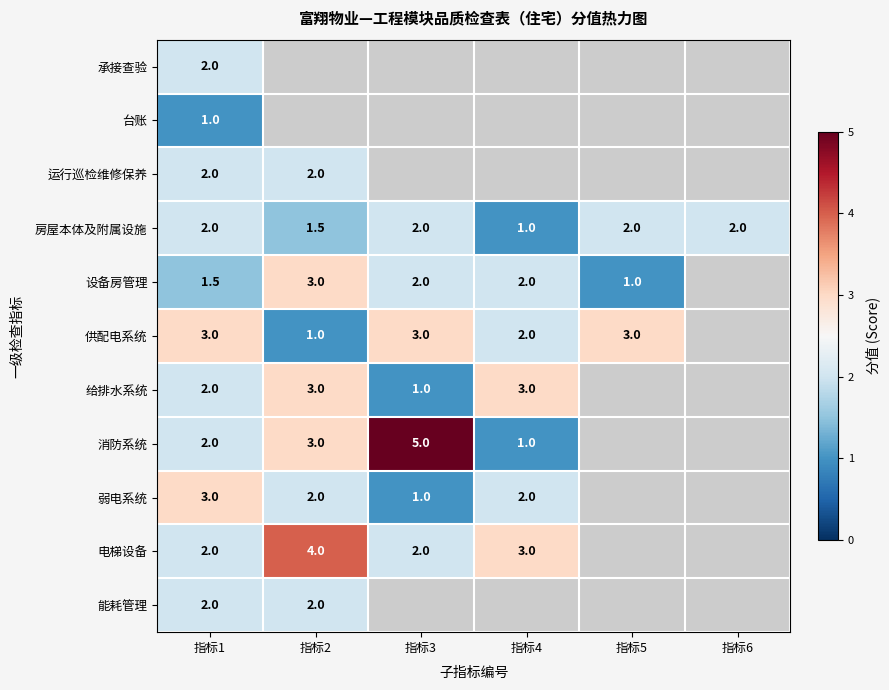

Is it true that 台账 equals 1.0 at 指标1?

True